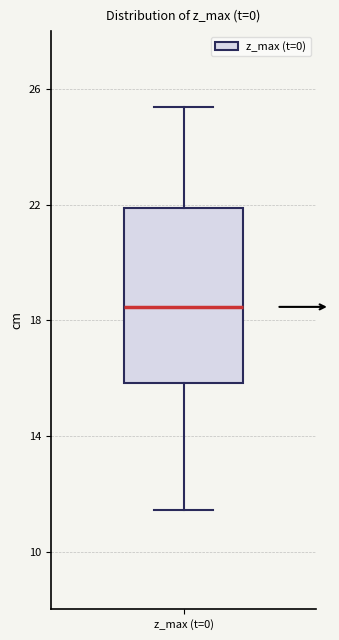

Transcribe this box plot: give where the median line is, the range the box spans, and where the two whiskers end, as read against the y-axis. The values are not printed on the chart, so give them approximately, as read against the axis.

median 18.5, box 16.0 to 22.0, whiskers 11.5 to 25.5